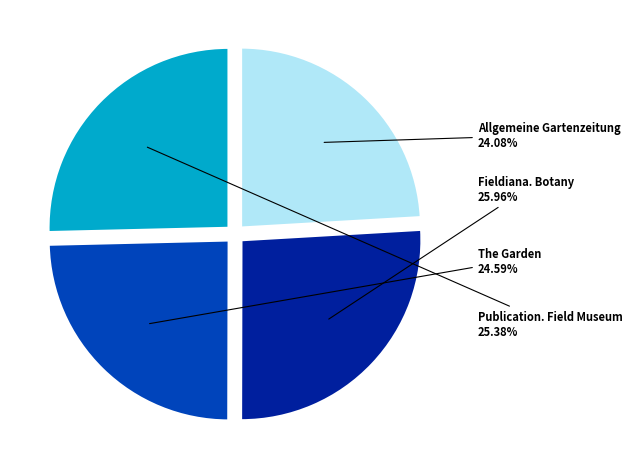

Is there a majority slice in this chart?

No